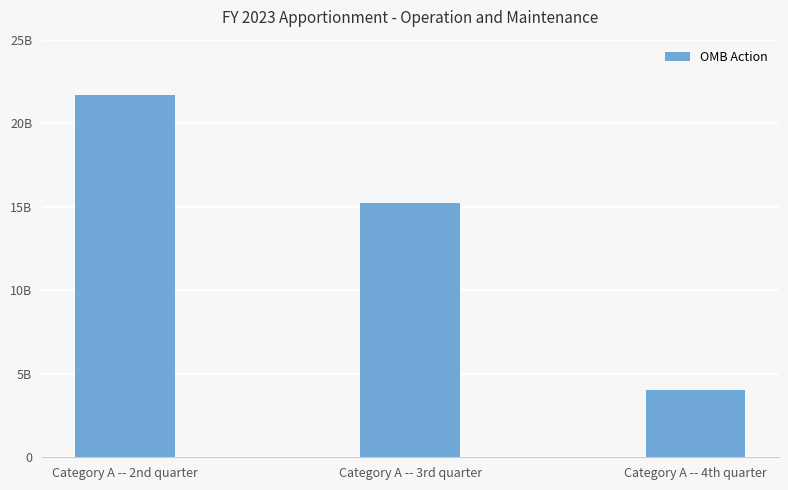

Does the chart contain stacked bars?

No